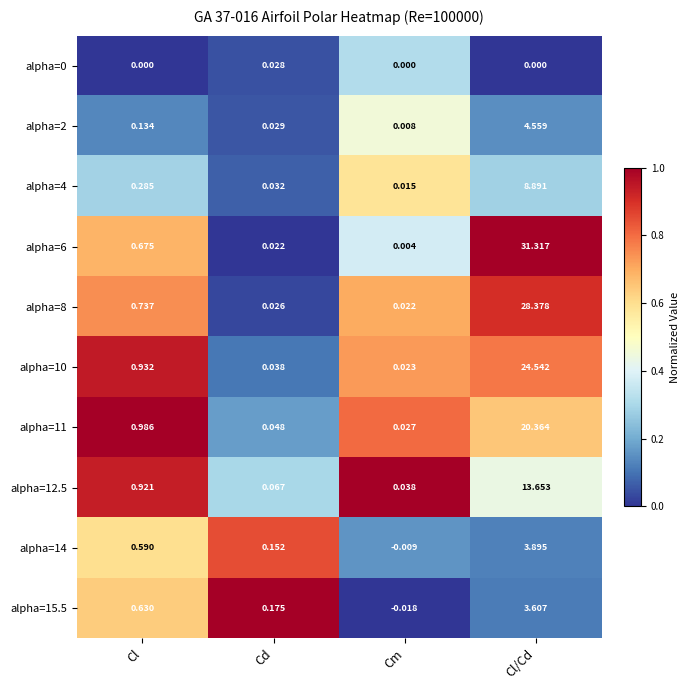

Which category has the highest value across all series?

Cl/Cd